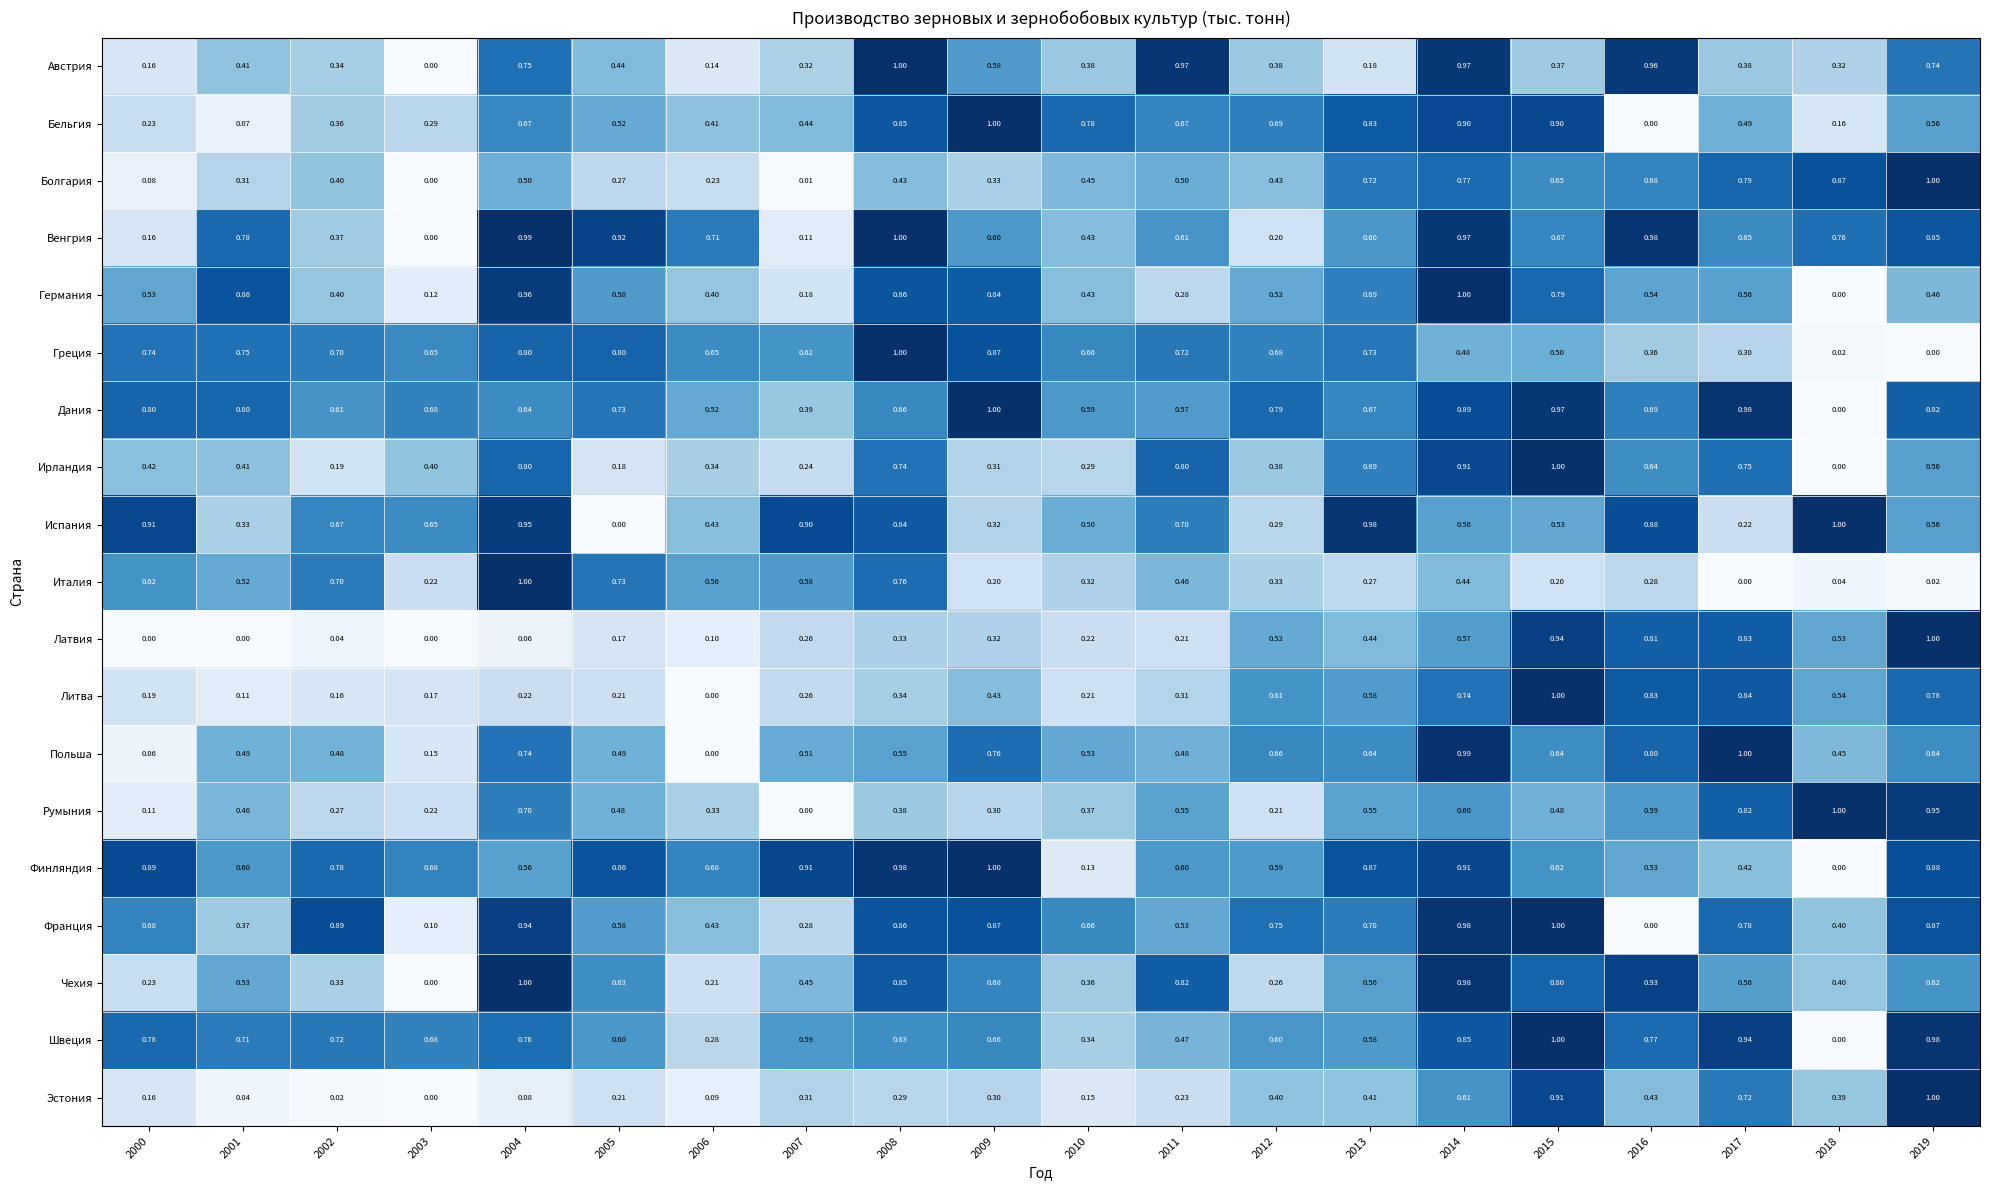

Between 2010 and 2018, which series saw the biggest shift?

Греция